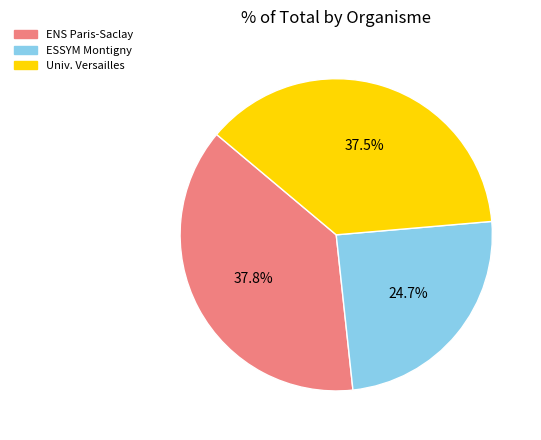

Does any single category account for the majority?

No